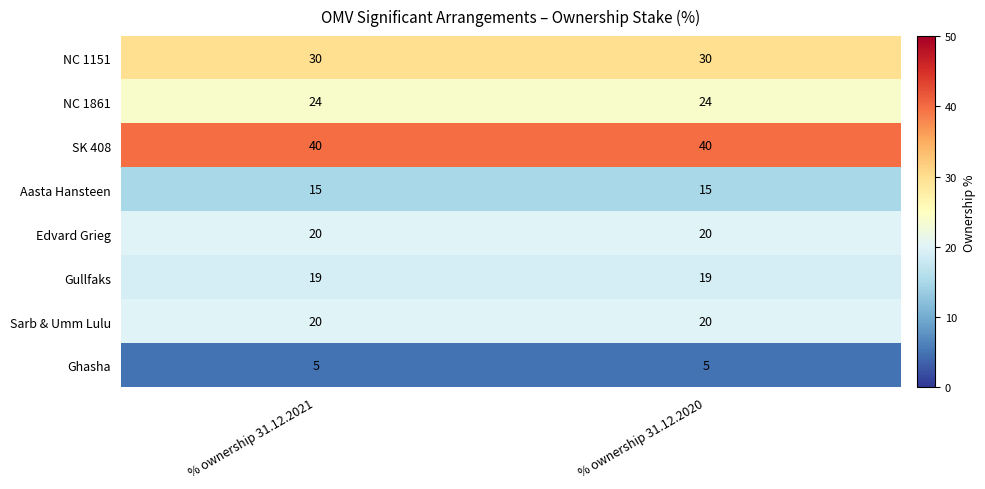

What is the smallest value displayed?

5